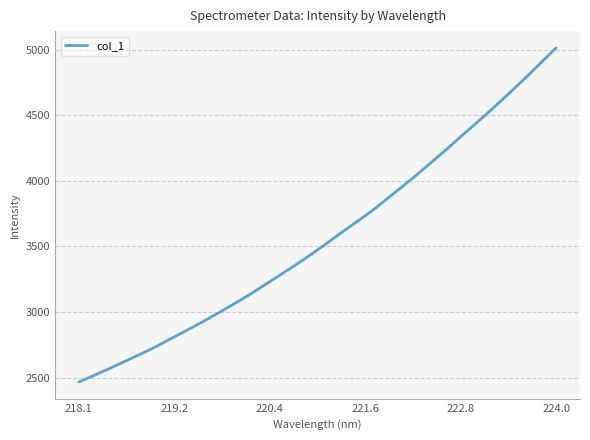

What is the greatest value displayed?

5013.5